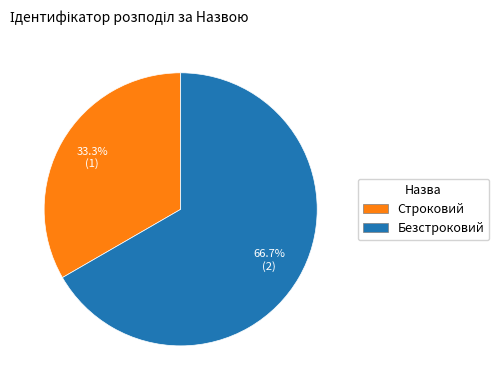

How many segments does this pie chart have?

2